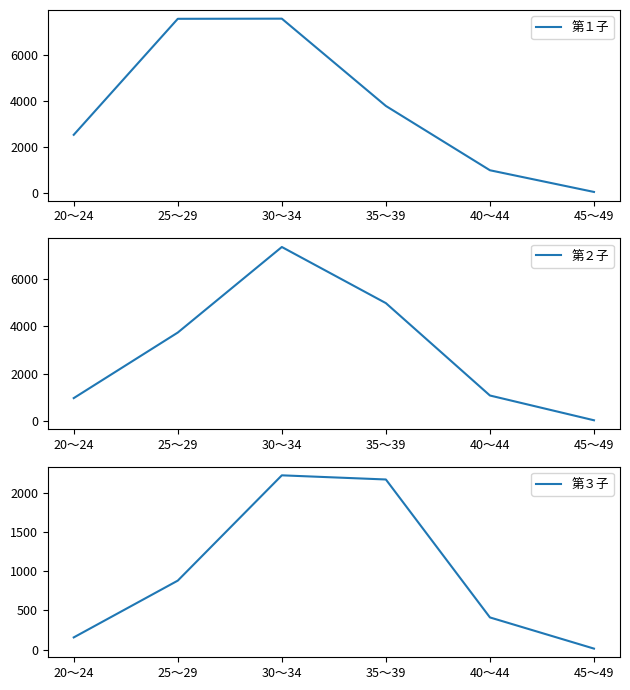

The 第１子 series shows 4514 at 25～29. True or false?

False